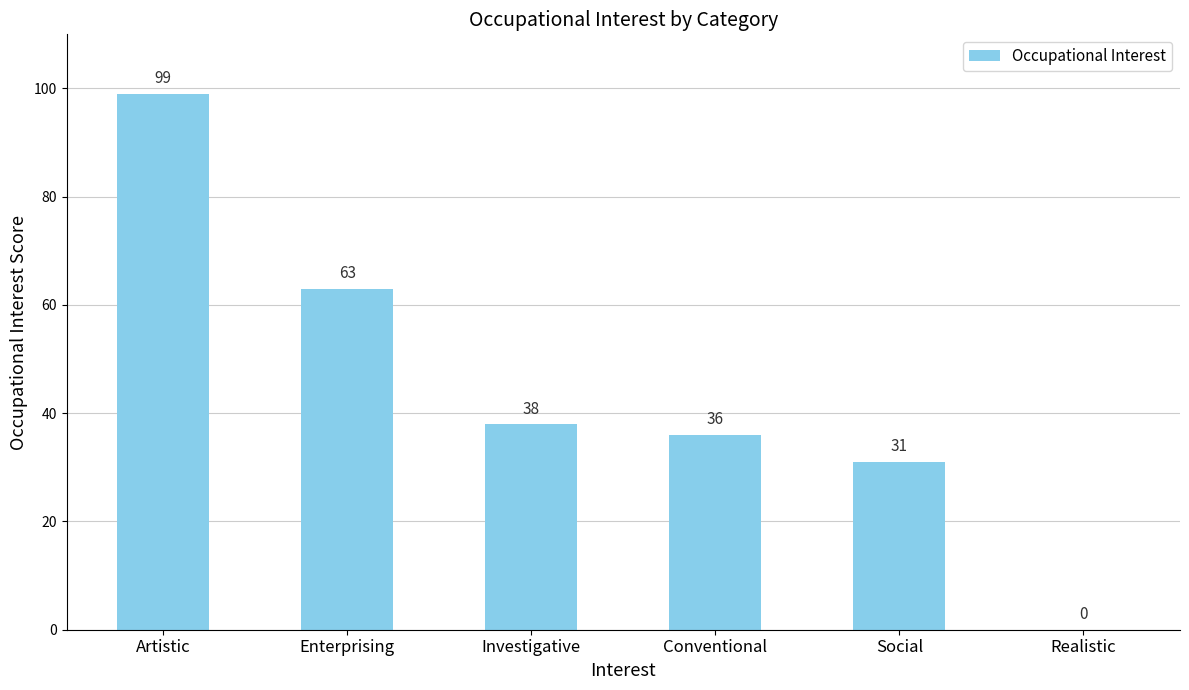

What is the change in value from Enterprising to Realistic?

-63